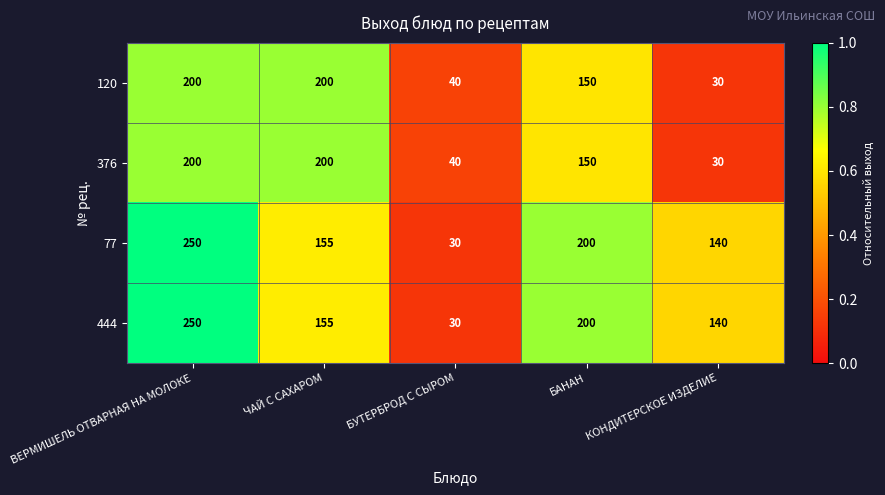

Is the value of 376 at ВЕРМИШЕЛЬ ОТВАРНАЯ НА МОЛОКЕ greater than the value of 77 at ВЕРМИШЕЛЬ ОТВАРНАЯ НА МОЛОКЕ?

No